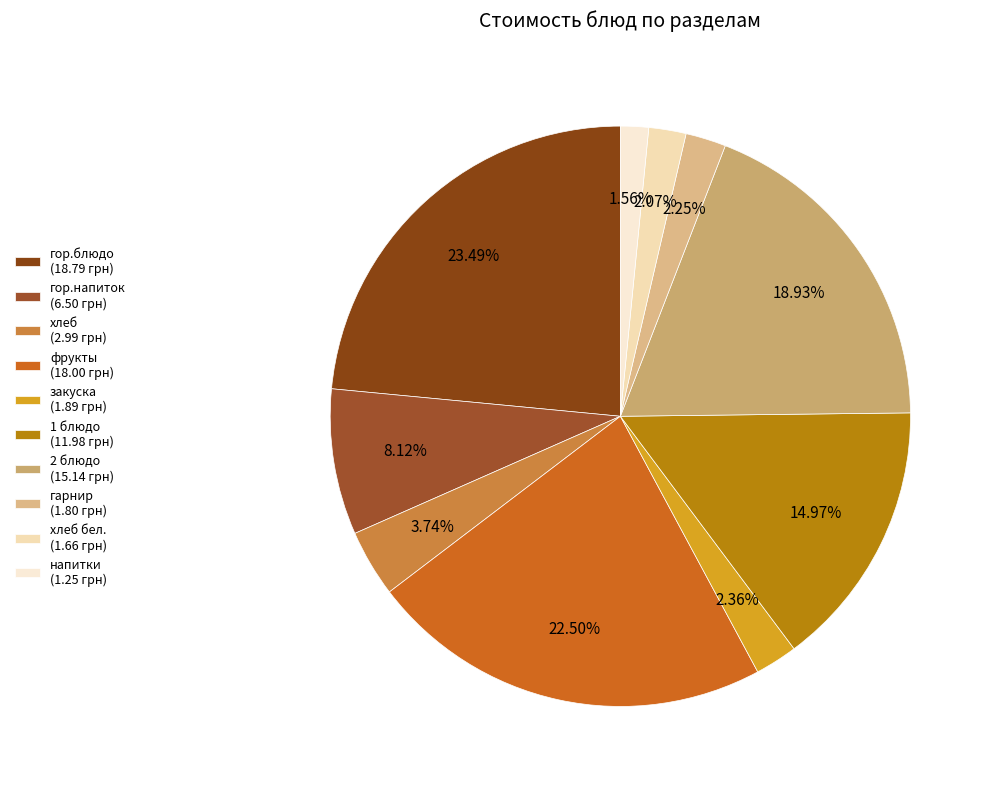

Is there any slice that represents more than half of the pie?

No